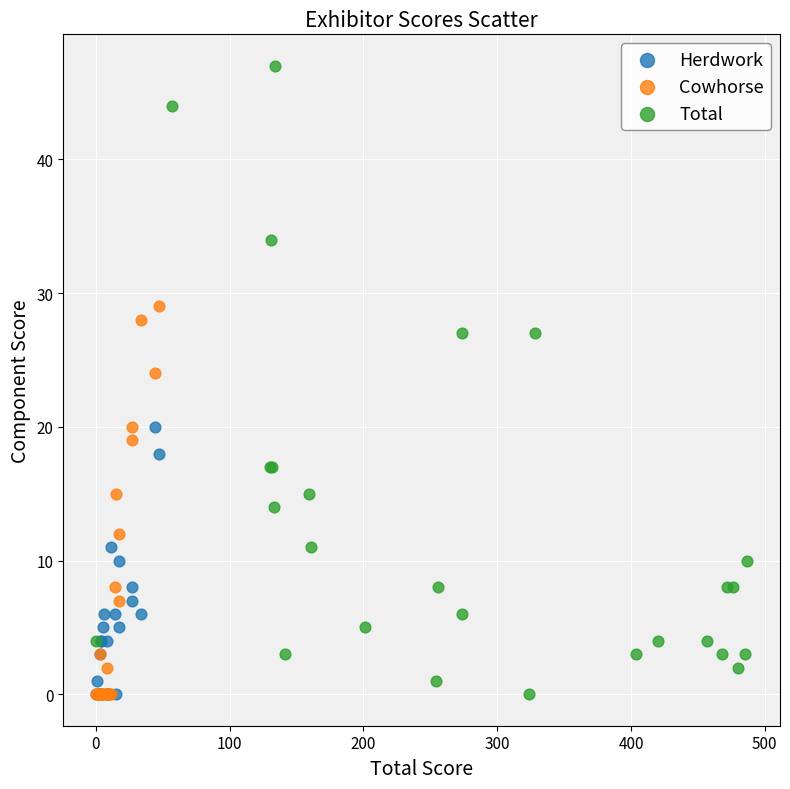

What are all the series names shown in the legend?

Herdwork, Cowhorse, Total